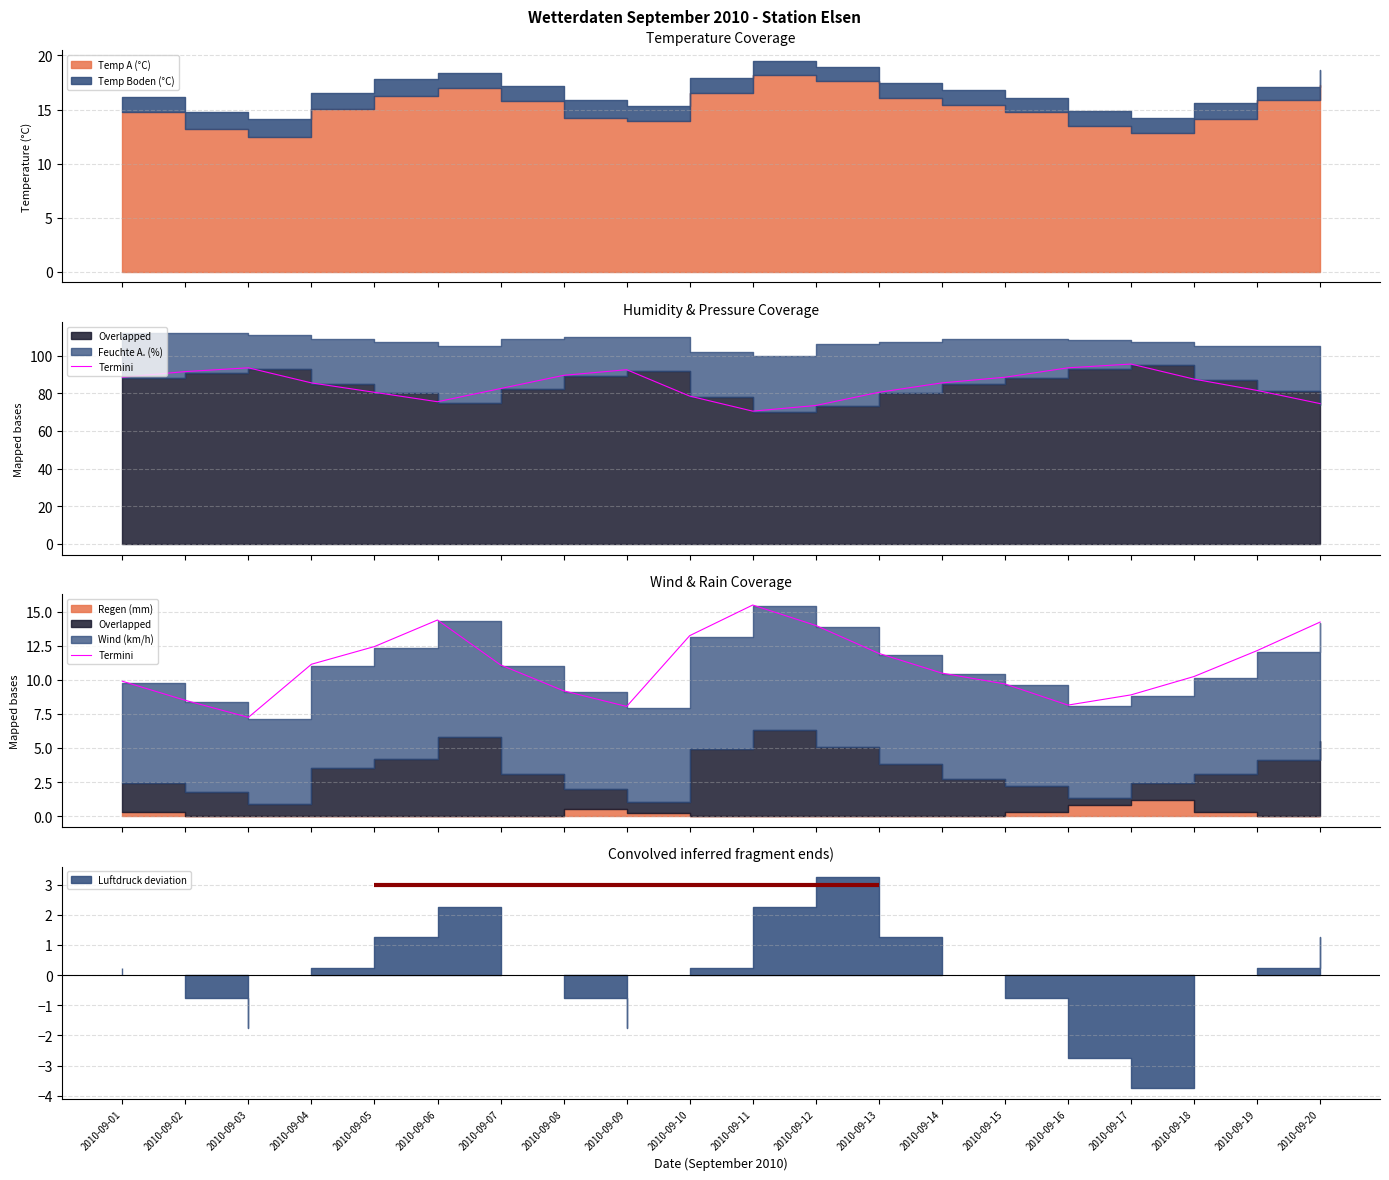

Between 2010-09-11 and 2010-09-19, which is larger?

2010-09-11